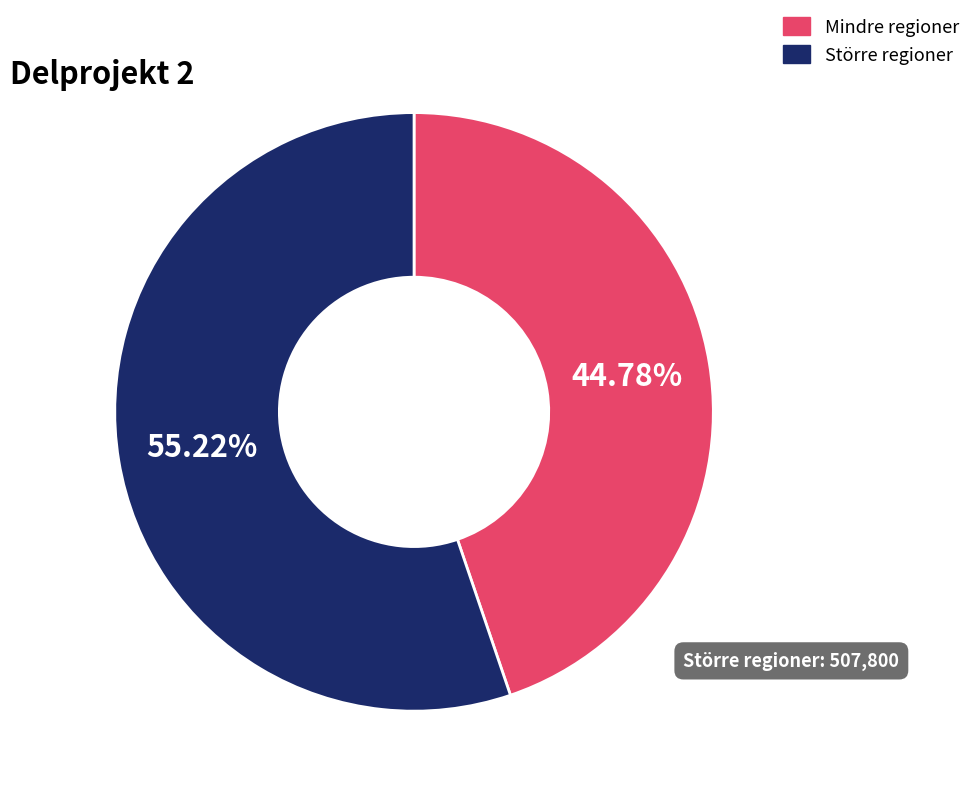

Does any single category account for the majority?

Yes